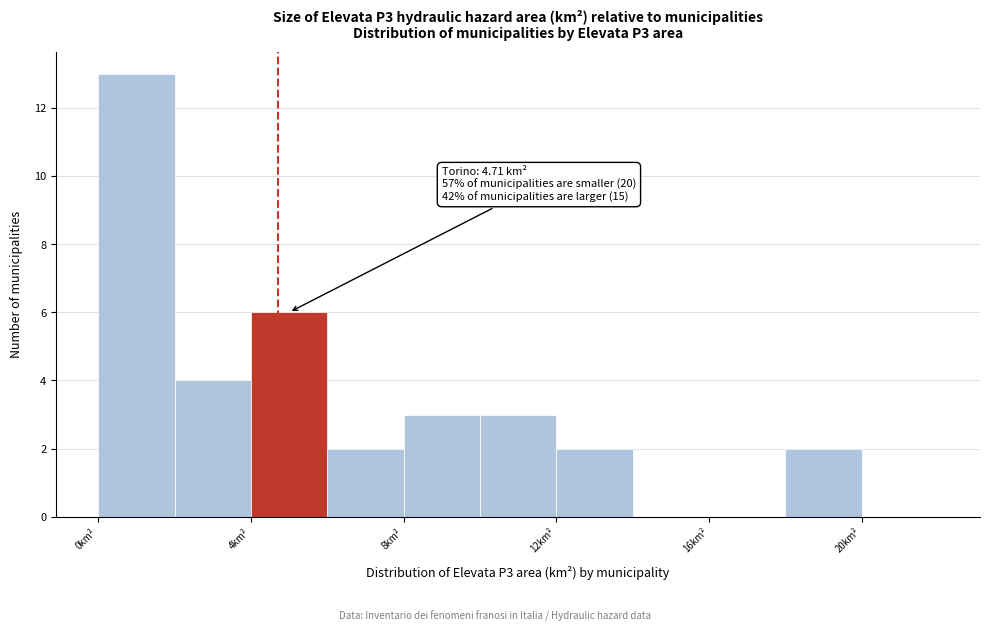

Over which range of the x-axis is the bar tallest?

0 to 2